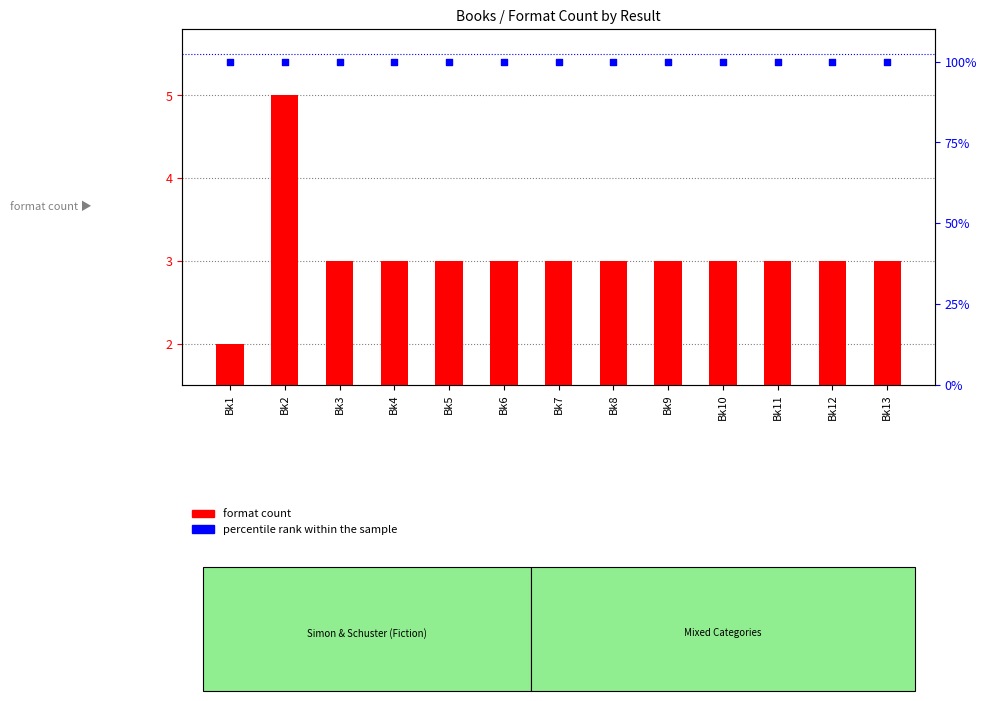

Which series has the largest Y range (max minus min)?

format count